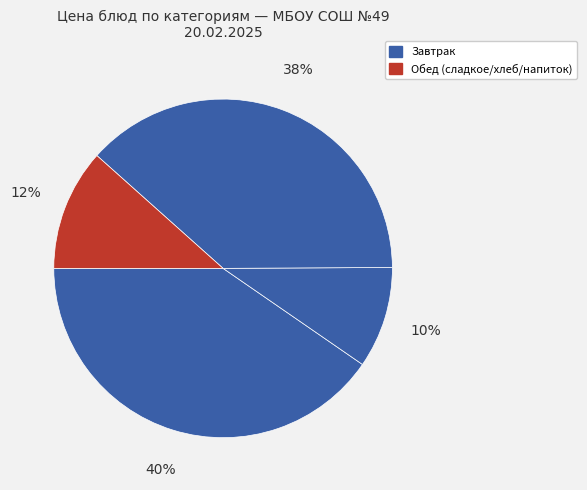

How many segments does this pie chart have?

4